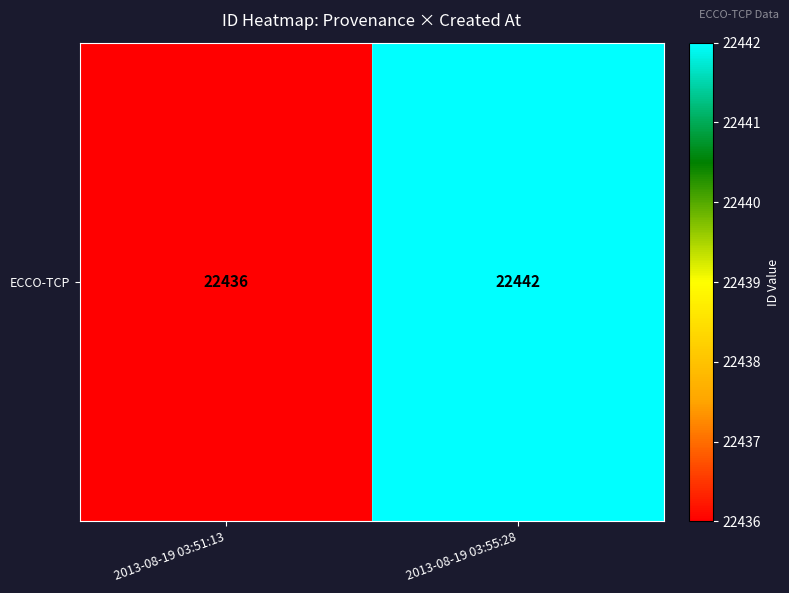

List the labels in order of value, largest first.

2013-08-19 03:55:28, 2013-08-19 03:51:13